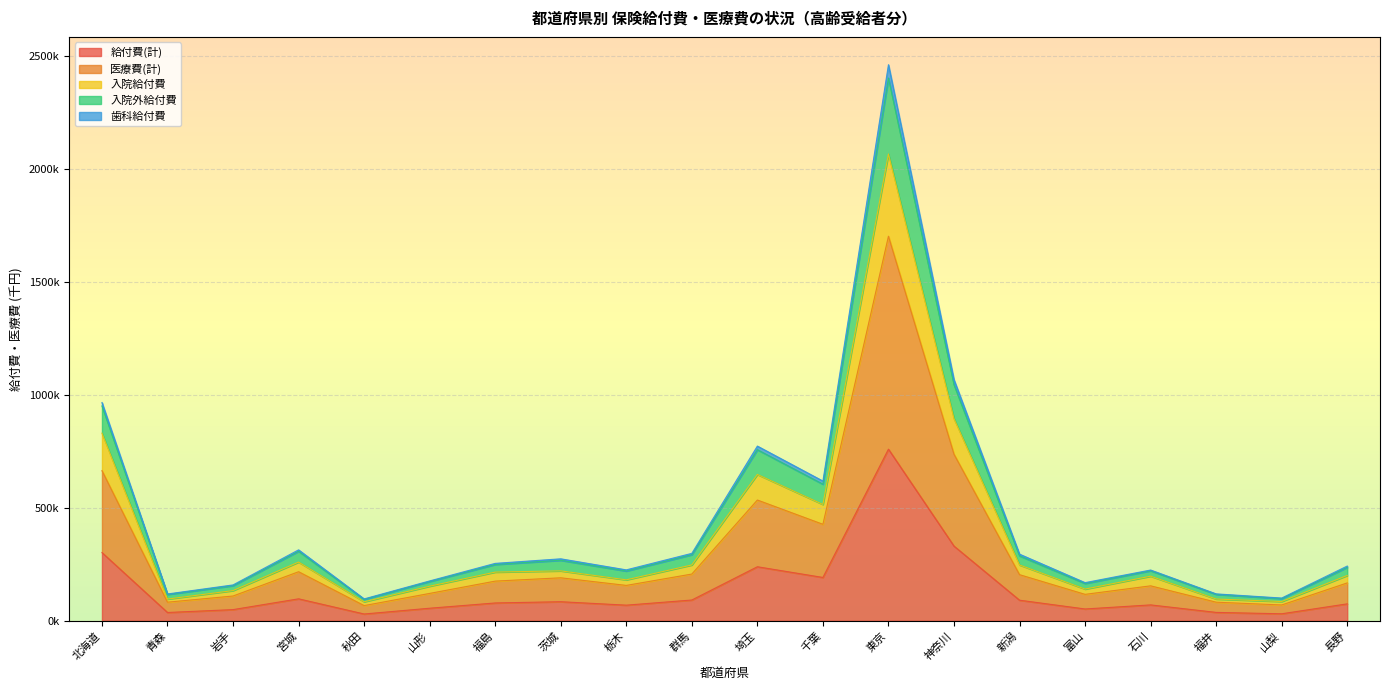

What is the difference between the 医療費(計) values at 神奈川 and 千葉?

310324.6